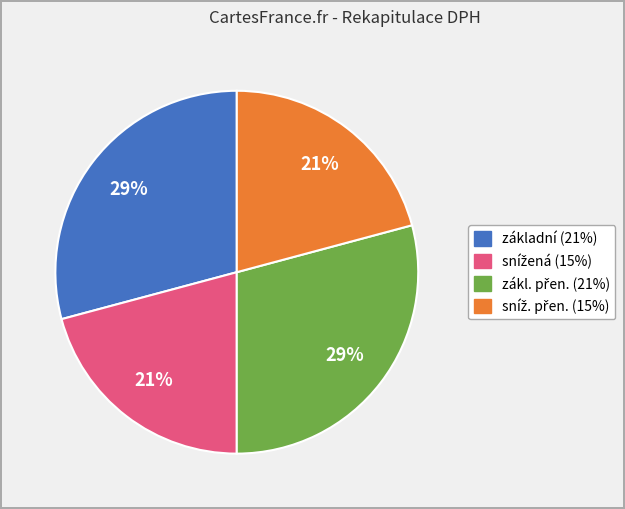

To the nearest percent, what is the difference between the largest and smallest slice percentages?

8%